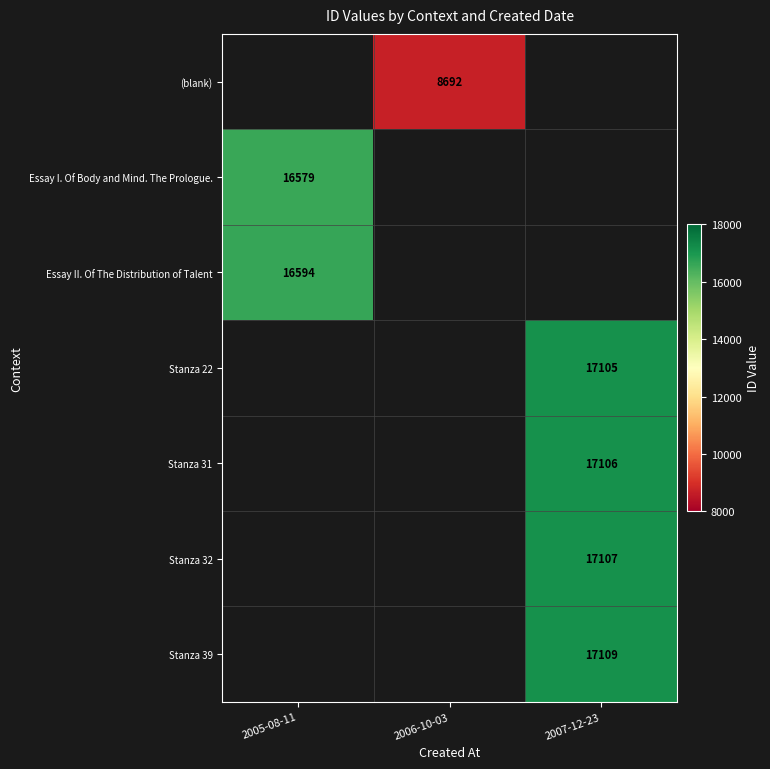

True or false: Stanza 39 has a value of 7905 at 2007-12-23.

False